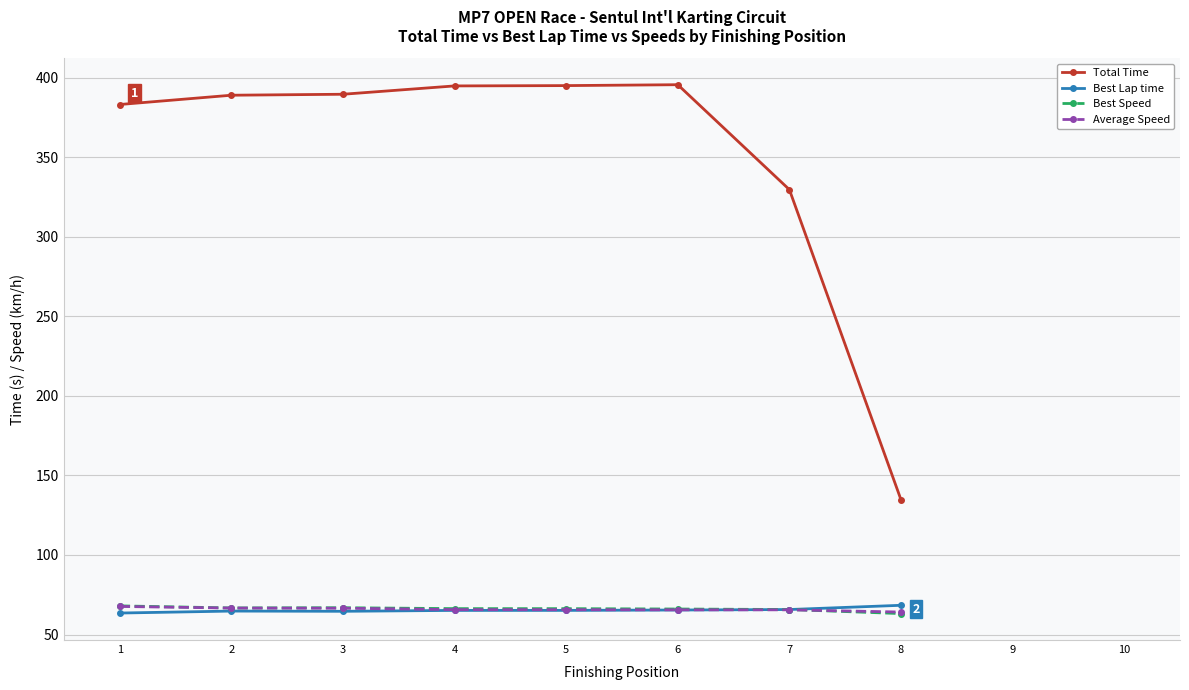

Which series changed the most between 1 and 7?

Total Time